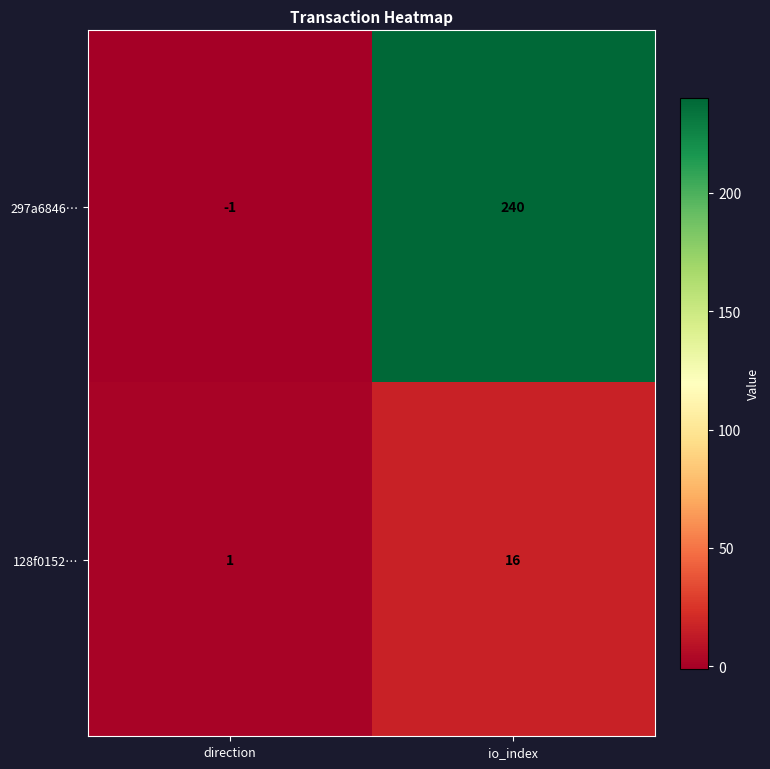

Which series has the widest spread of values?

297a6846…